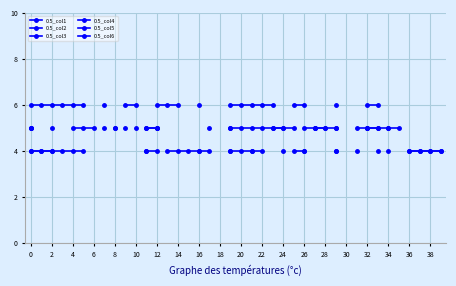

Between 2 and 4, which series saw the biggest shift?

0.5_col1